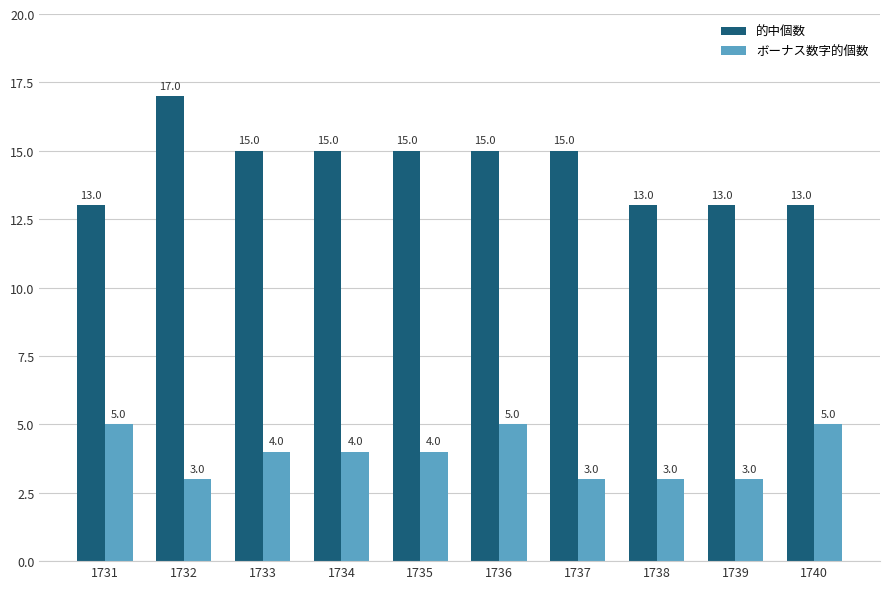

What is the maximum value for 的中個数?

17